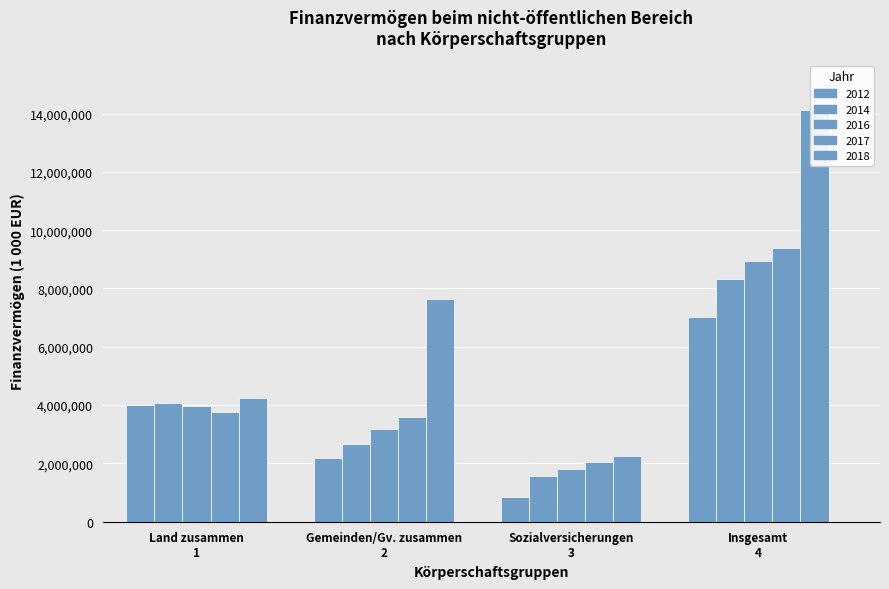

What is the label of the 3rd bar from the left?

Sozialversicherungen 3